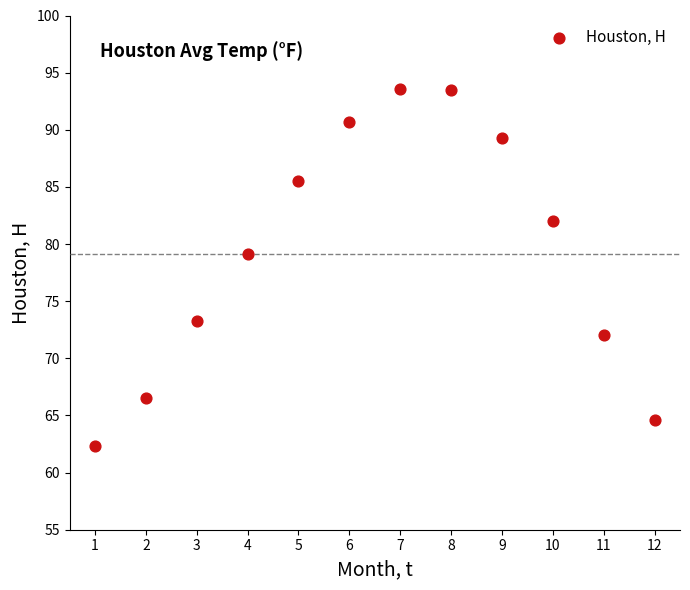

What Y value in the scatter plot is closest to 77?

79.1